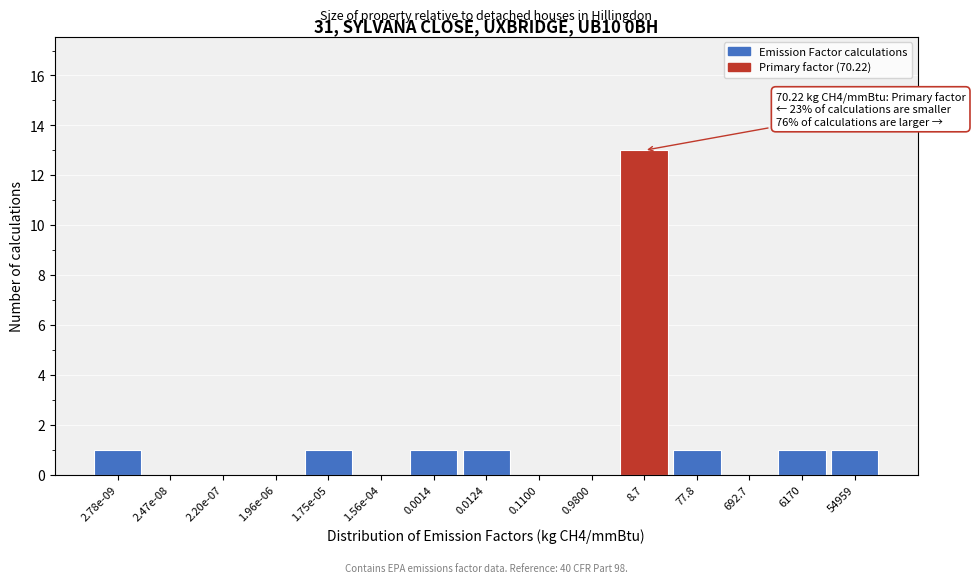

Reading left to right, list all the values displayed in this chart.

2.78e-09=1	2.47e-08=0	2.20e-07=0	1.96e-06=0	1.75e-05=1	1.56e-04=0	0.0014=1	0.0124=1	0.1100=0	0.9800=0	8.7=13	77.8=1	692.7=0	6170=1	54959=1